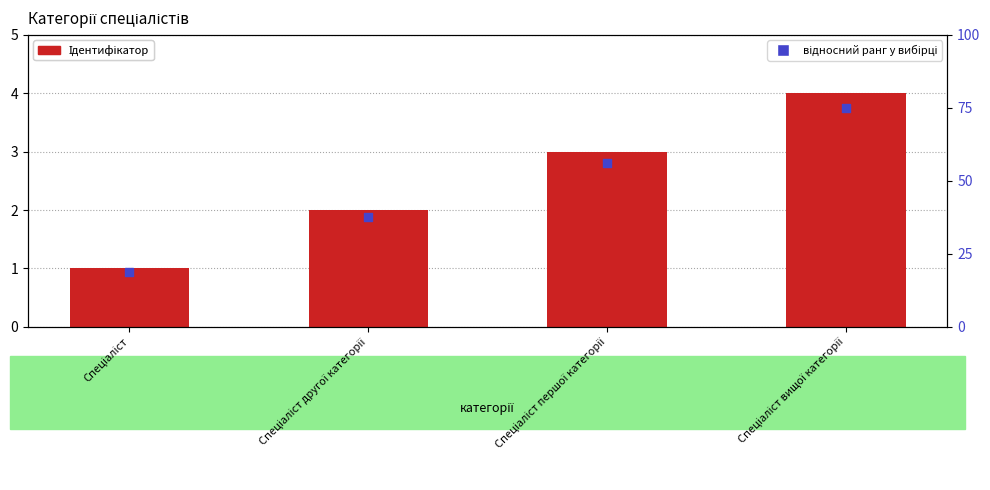

Which series has the widest spread of Y values?

відносний ранг у вибірці